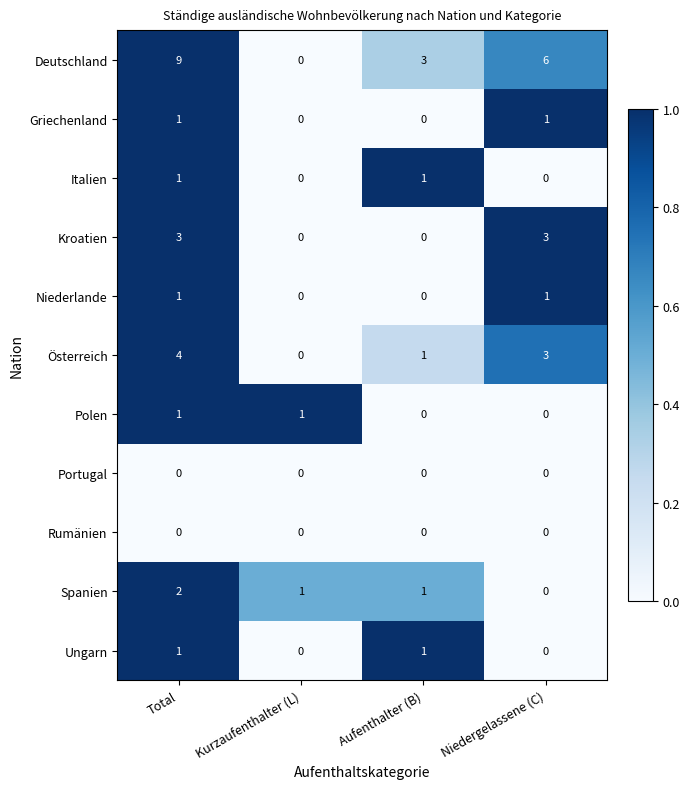

What is the difference between the highest and lowest values at Niedergelassene (C)?

6